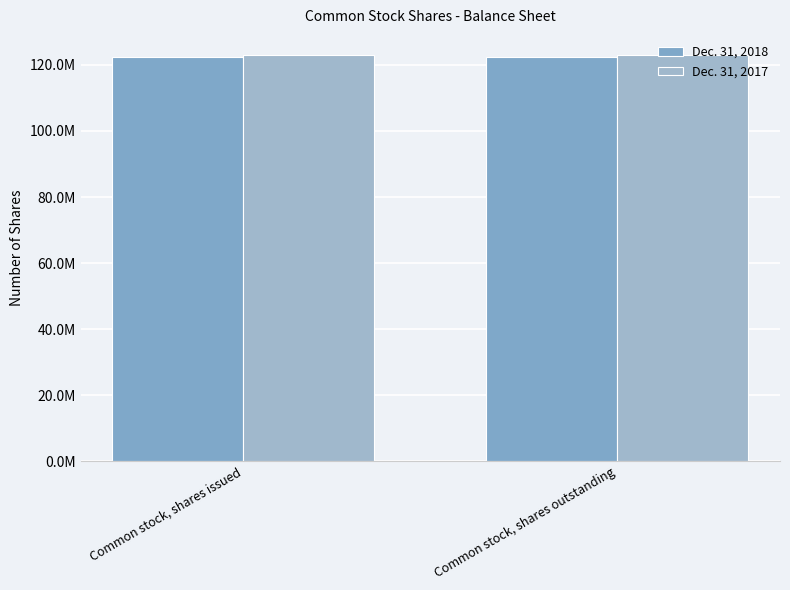

What is the total value across all series at Common stock, shares outstanding?

245465352